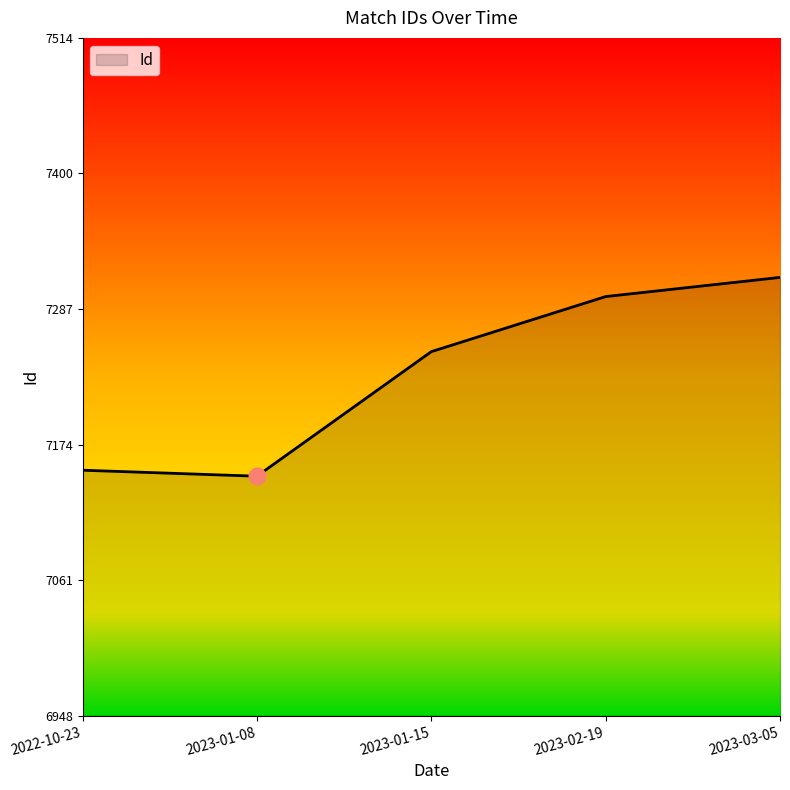

True or false: there are more than 1 points higher than both neighbors.

False